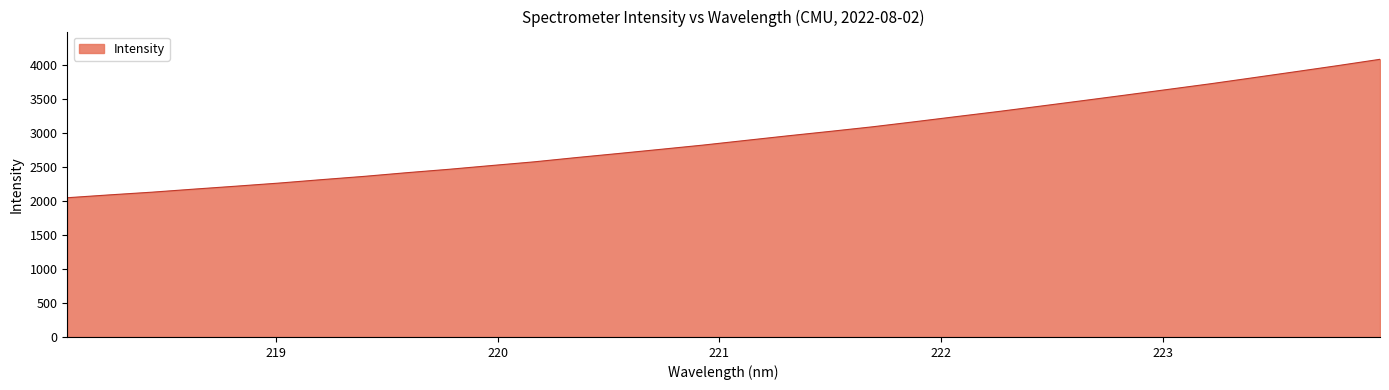

How many lines are shown in the chart?

1